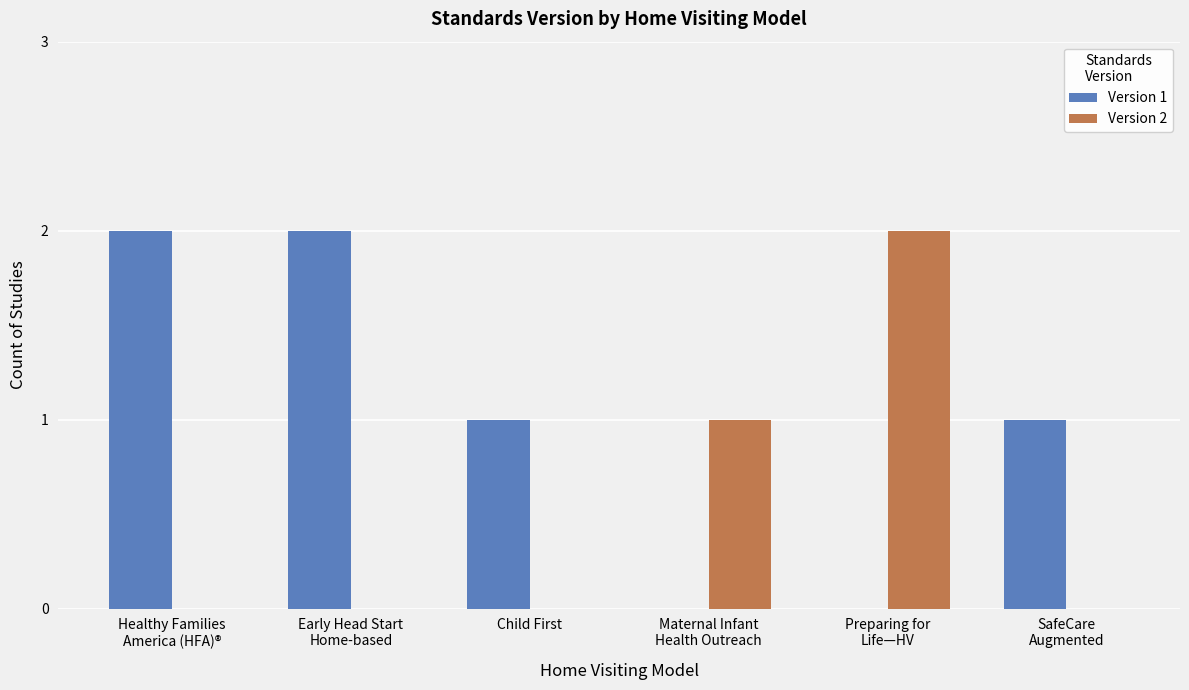

The Version 2 series shows -1 at Child First. True or false?

False